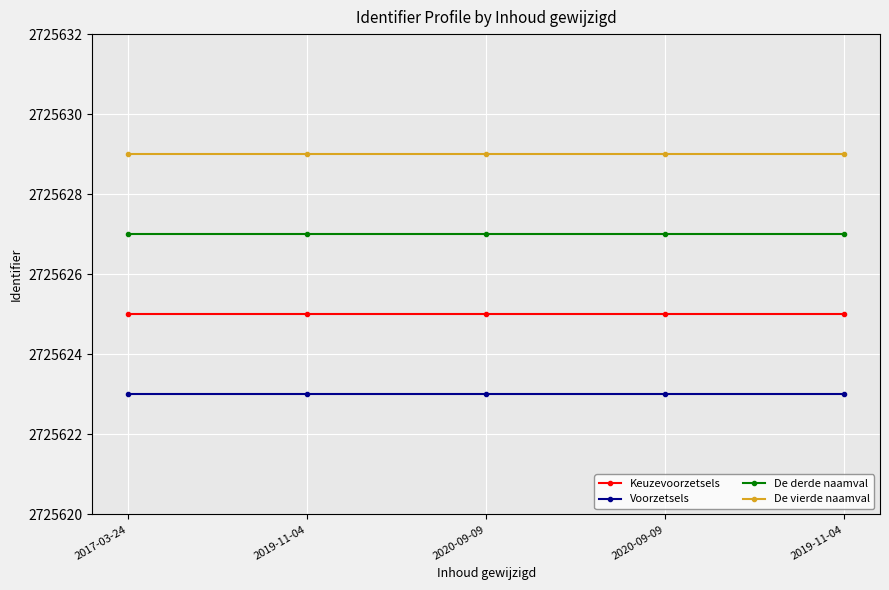

How many series are shown in this chart?

4